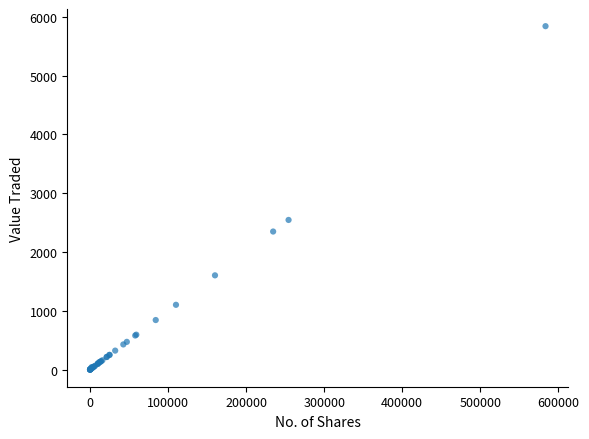

What Y value in the scatter plot is closest to 2919?

2544